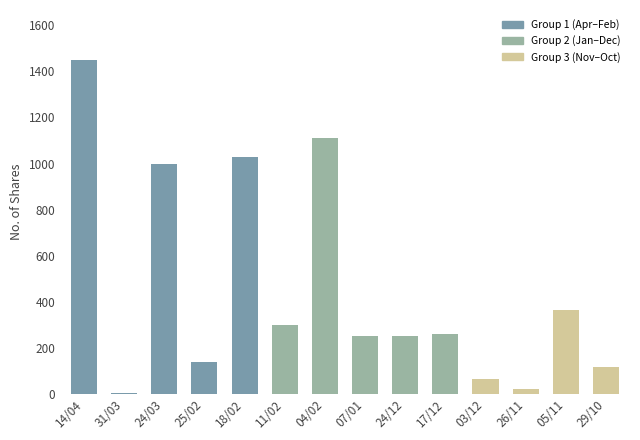

At which label does the data first exceed 261?

14/04